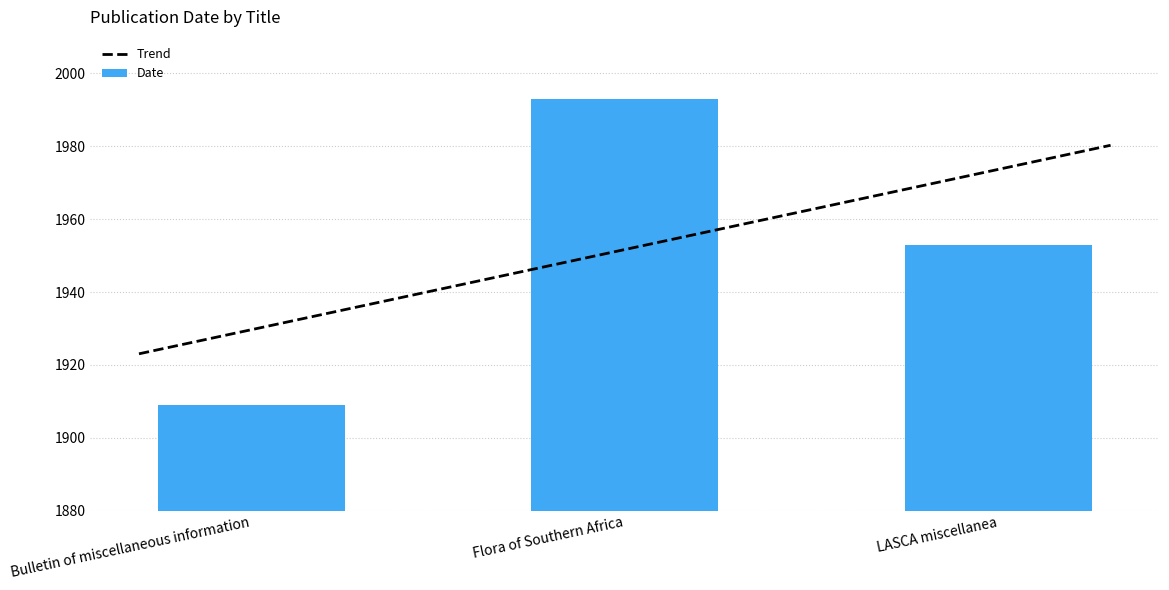

Reading left to right, transcribe all the data shown in this chart.

1909	1993	1953